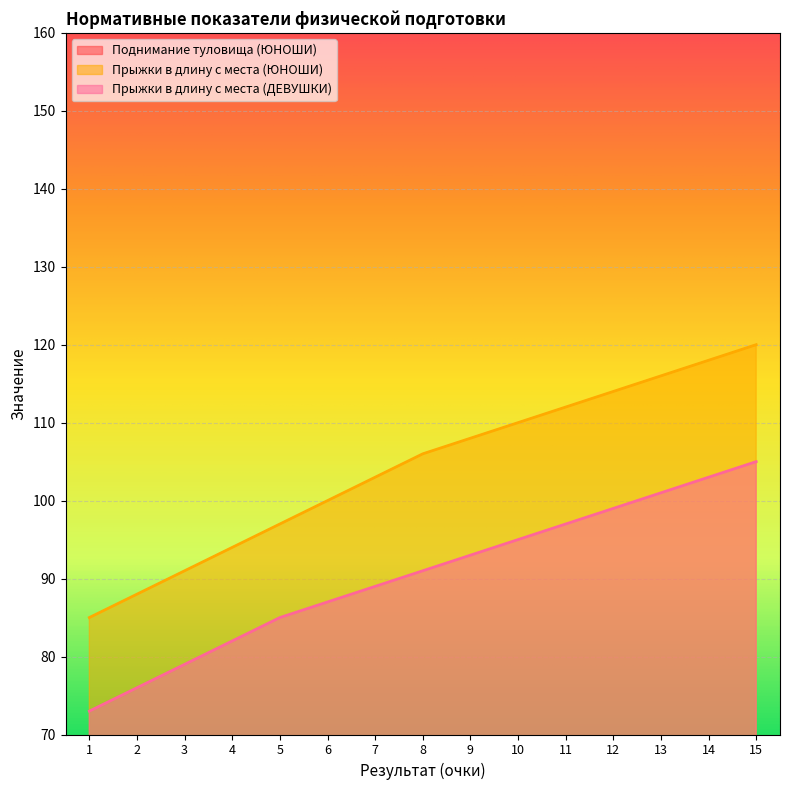

Is it true that Прыжки в длину с места (ДЕВУШКИ) equals 89 at 7?

True